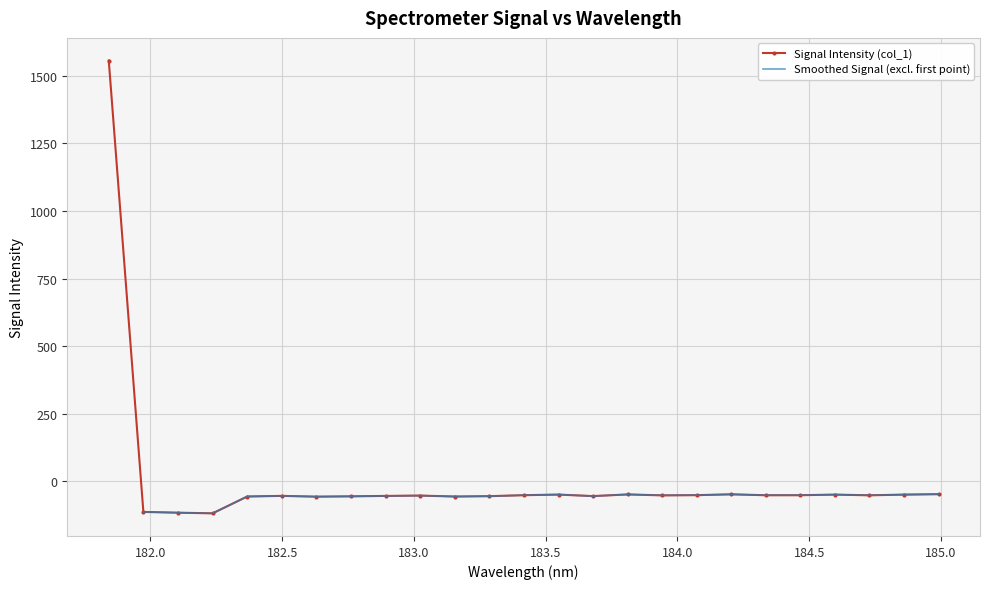

What is the difference between the values at 184.46687888 and 183.15513622?

4.9